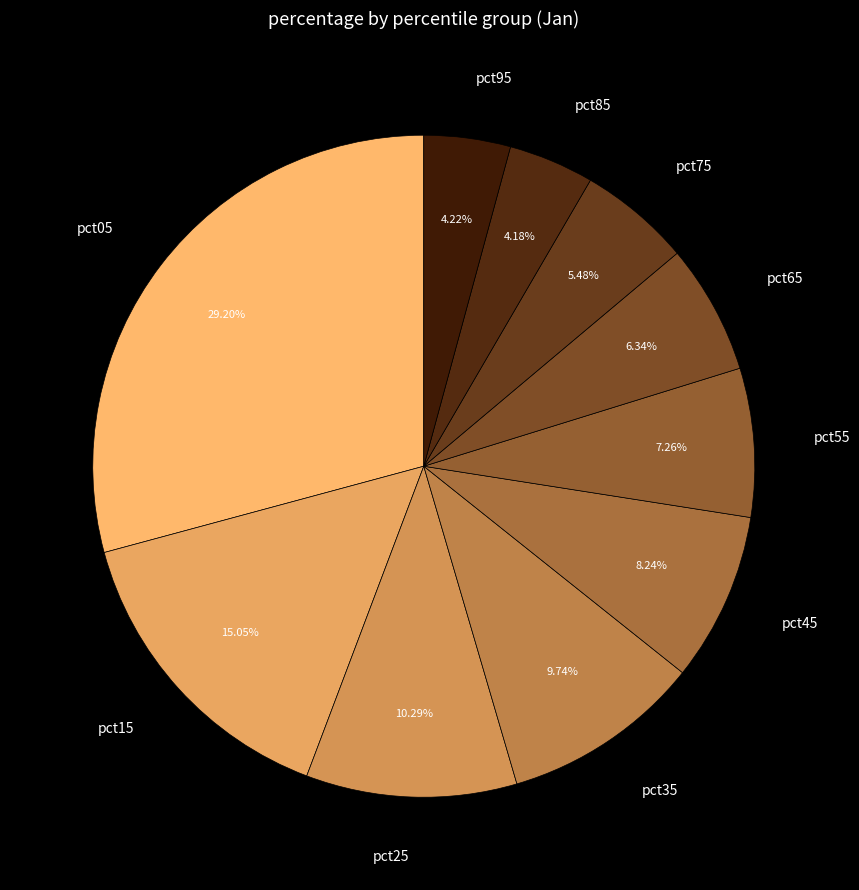

How many slices are in this pie chart?

10